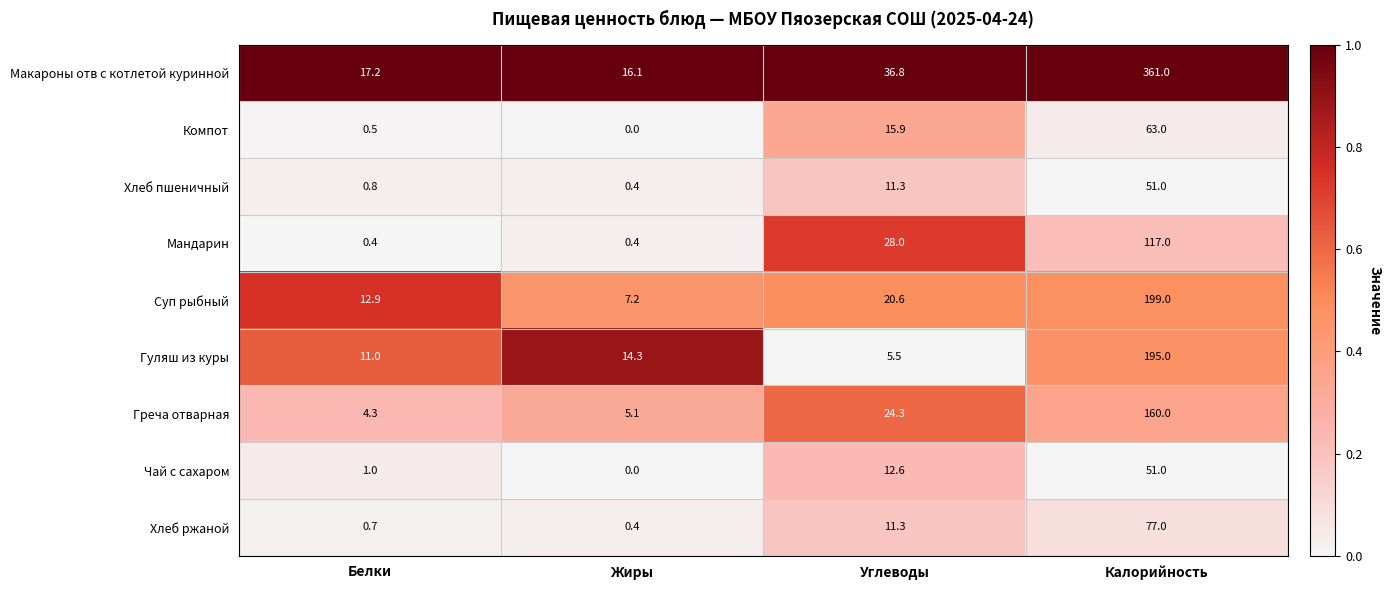

Where does the Суп рыбный series first go above 20?

Углеводы